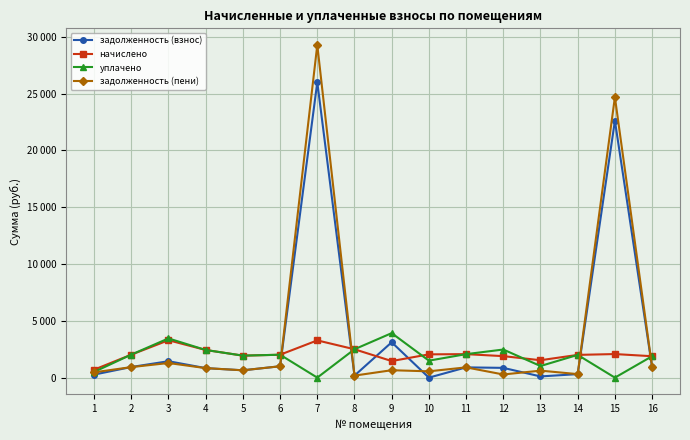

Where is уплачено nearest to the value 1958?

5